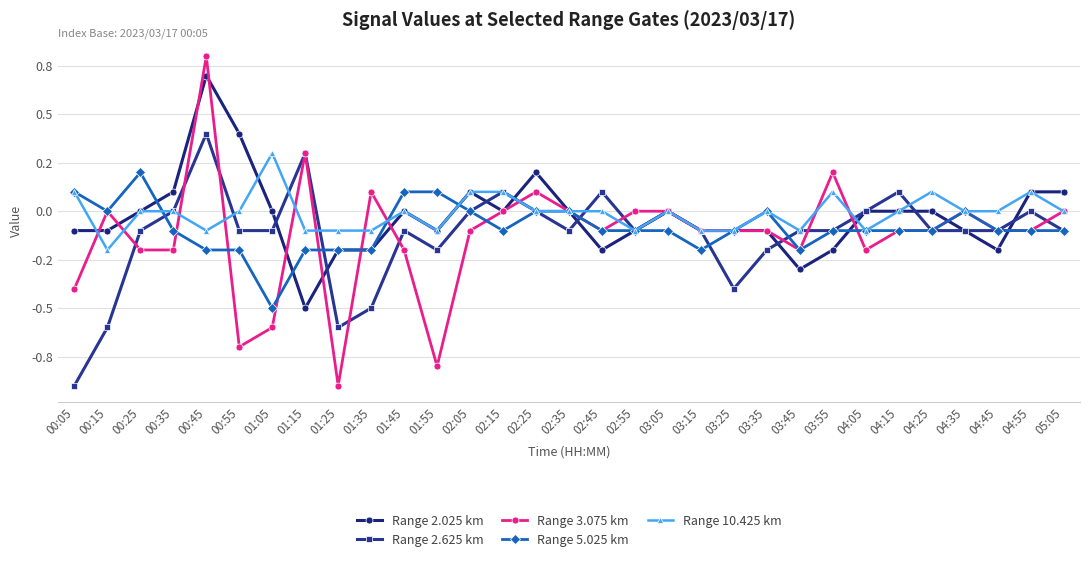

Rank the categories by Range 5.025 km value from highest to lowest.

00:25, 00:05, 01:45, 01:55, 00:15, 02:05, 02:25, 02:35, 03:35, 04:35, 00:35, 02:15, 02:45, 02:55, 03:05, 03:25, 03:55, 04:05, 04:15, 04:25, 04:45, 04:55, 05:05, 00:45, 00:55, 01:15, 01:25, 01:35, 03:15, 03:45, 01:05